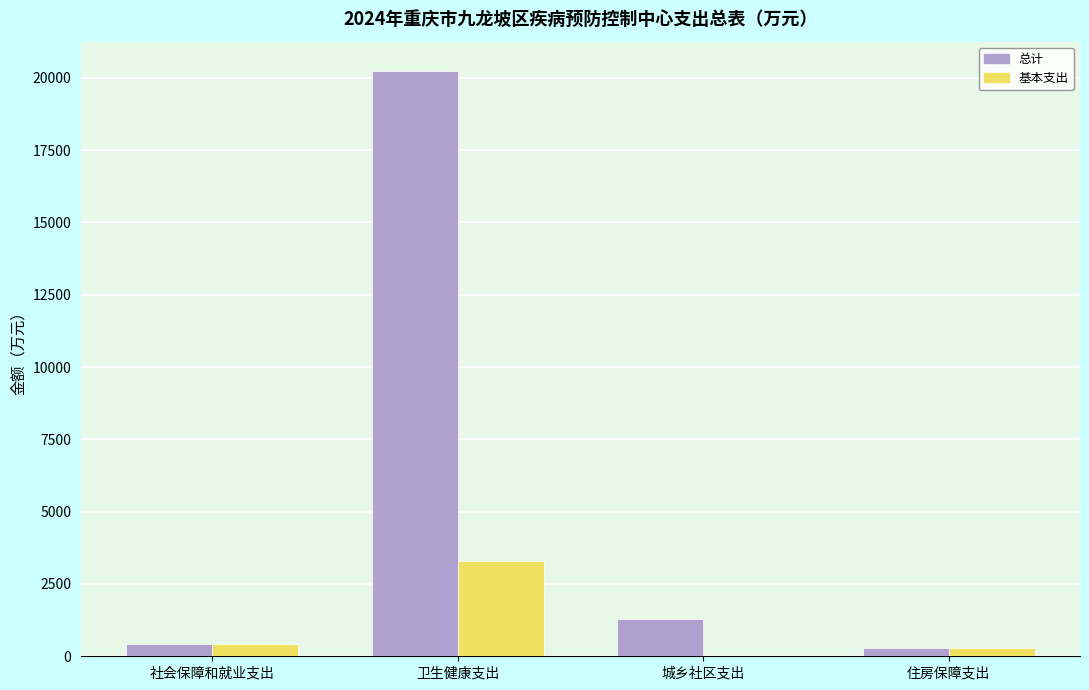

Between 社会保障和就业支出 and 卫生健康支出, which series saw the biggest shift?

总计